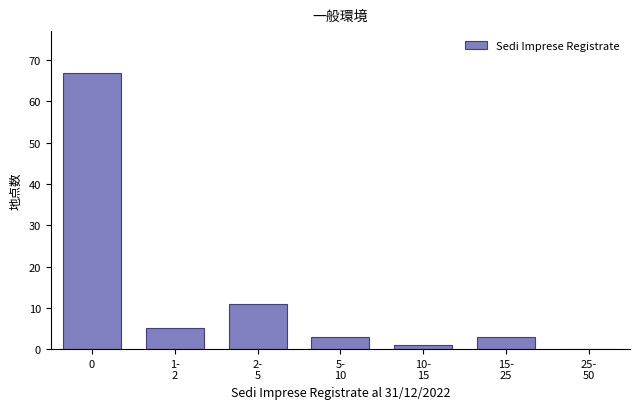

What is the sum of all values?

90